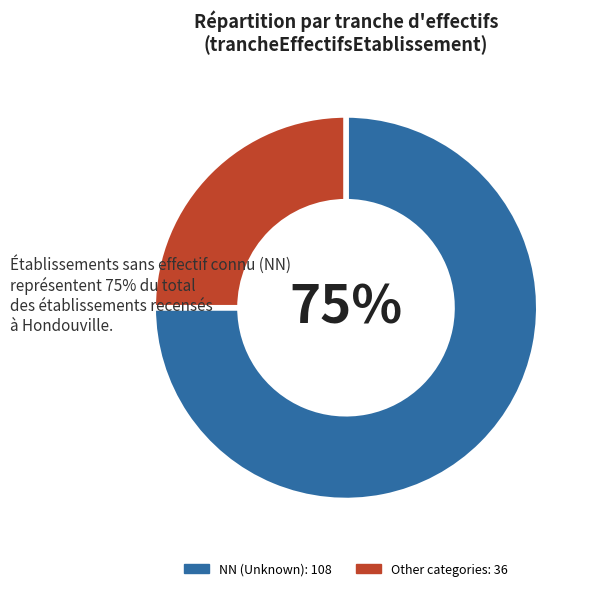

Is there any slice that represents more than half of the pie?

Yes